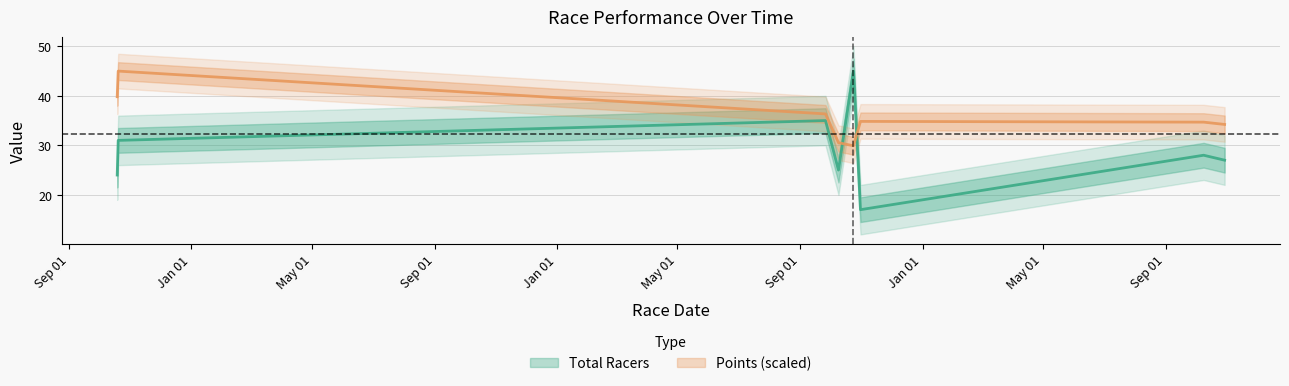

At which label does Points reach its minimum?

2021-10-24